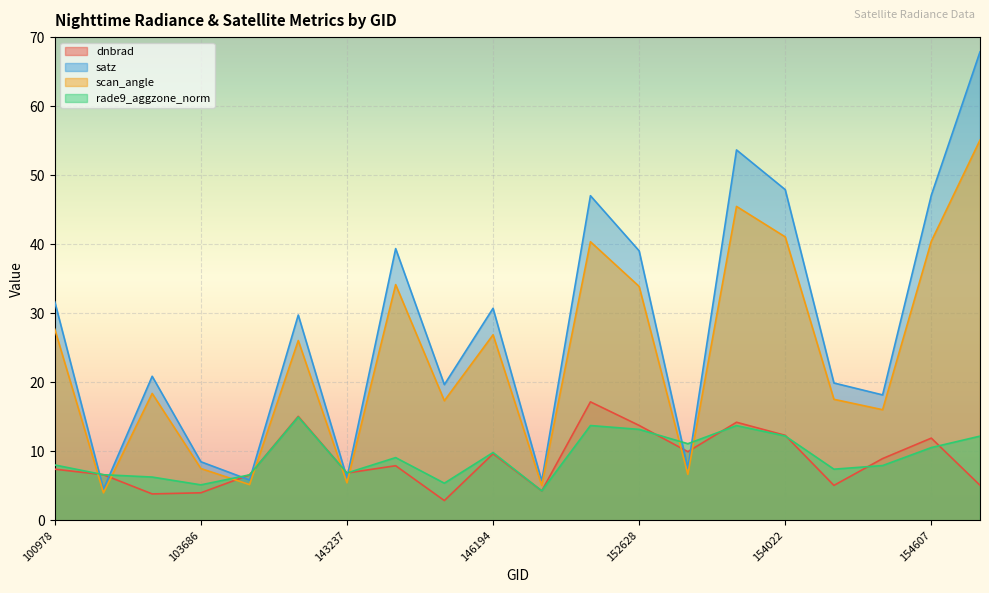

How many interior local peaks does the dnbrad series have?

6